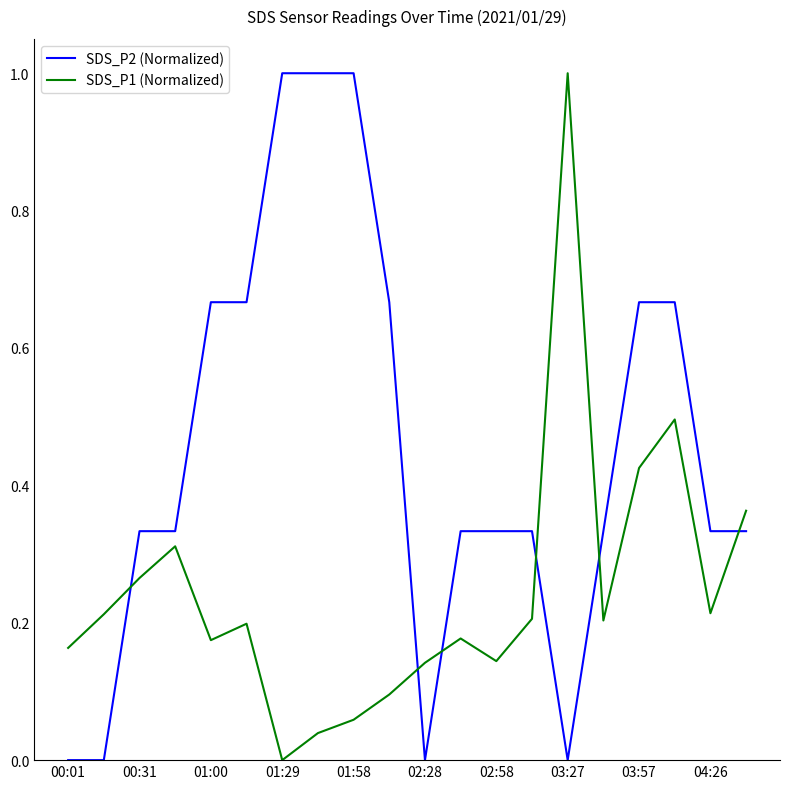

What is the difference between the maximum and minimum values in the SDS_P1 (Normalized) series?

1.0